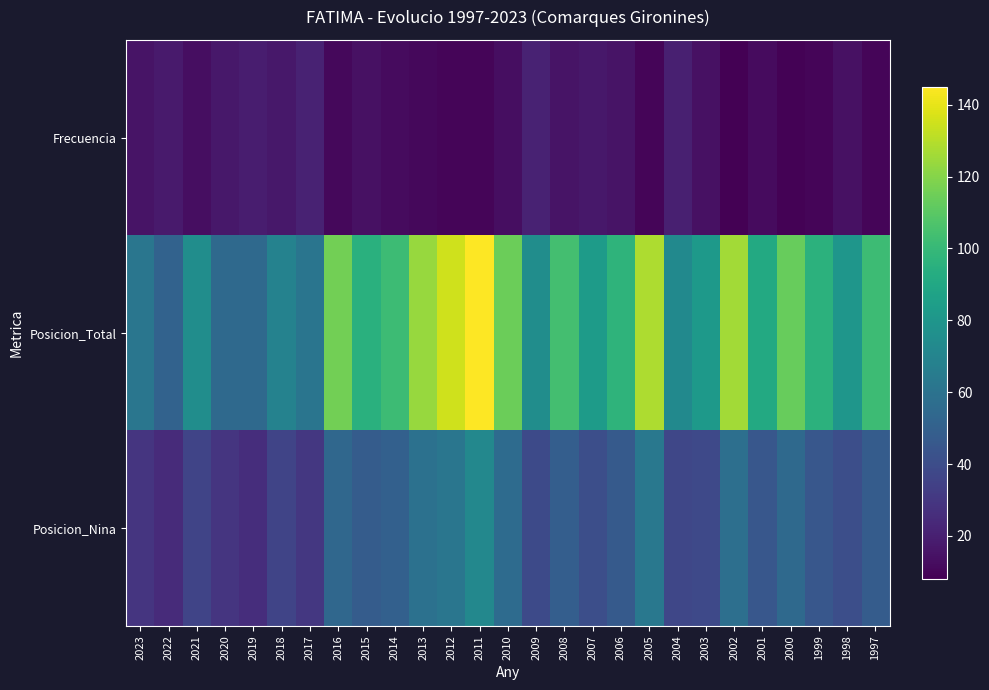

Between 2013 and 2009, which series saw the biggest shift?

Posicion_Total